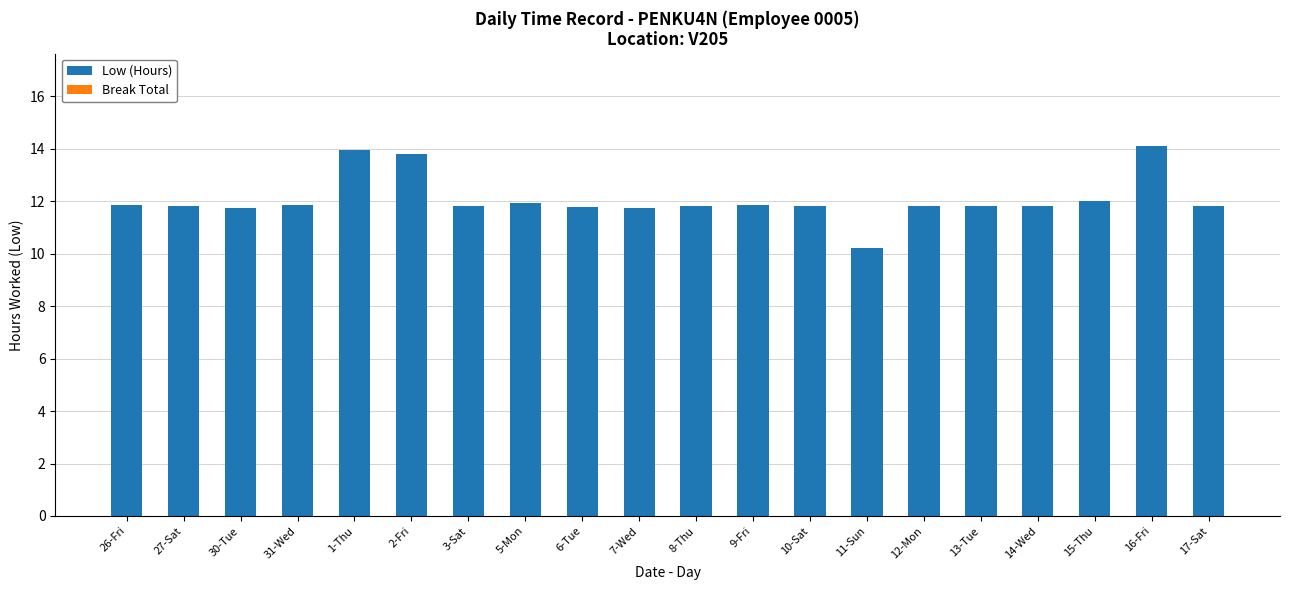

The value at 11-Sun is 6.4. True or false?

False